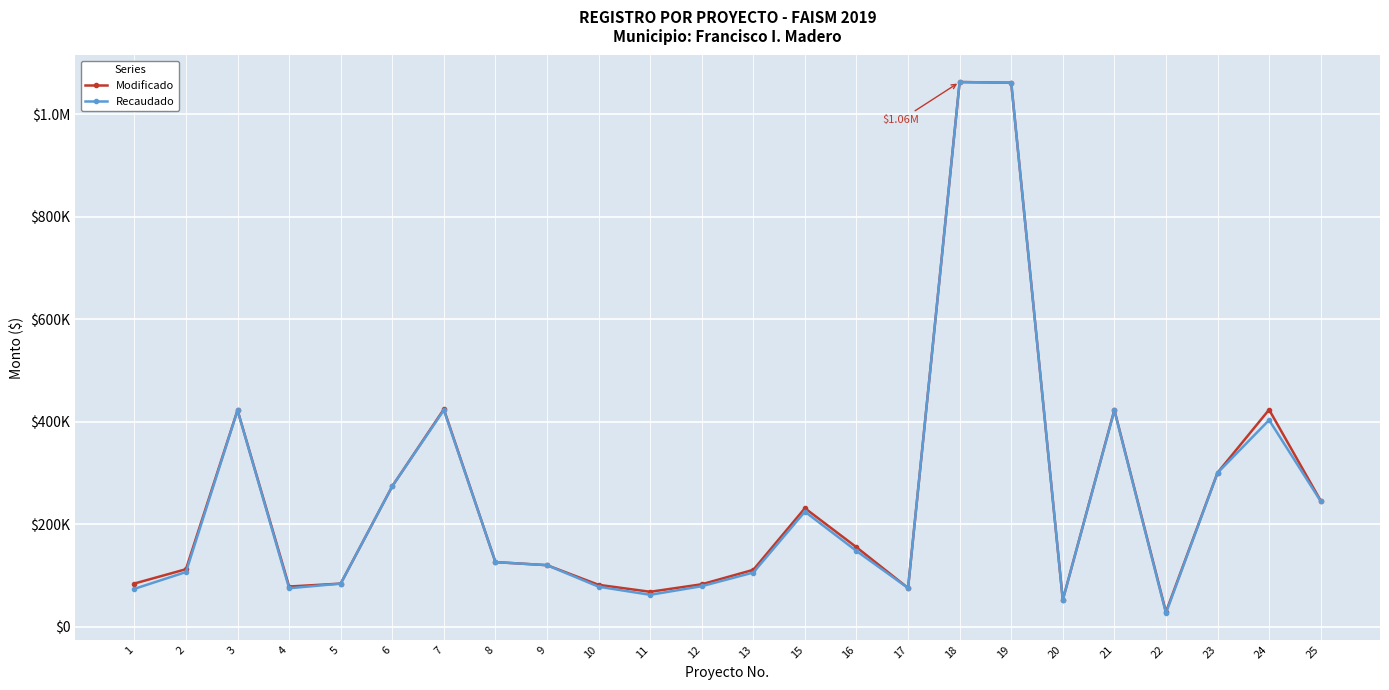

How many interior local valleys does the Modificado series have?

5